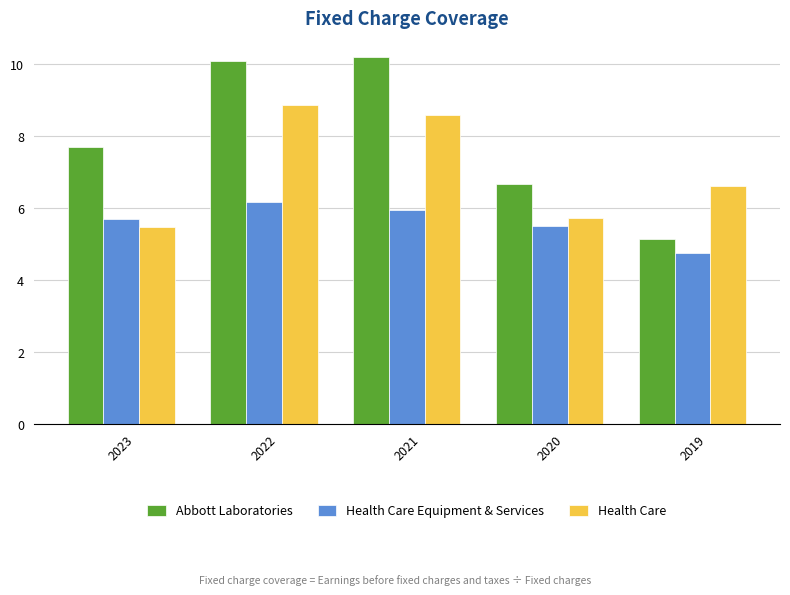

Is it true that Abbott Laboratories equals 4.7 at 2020?

False